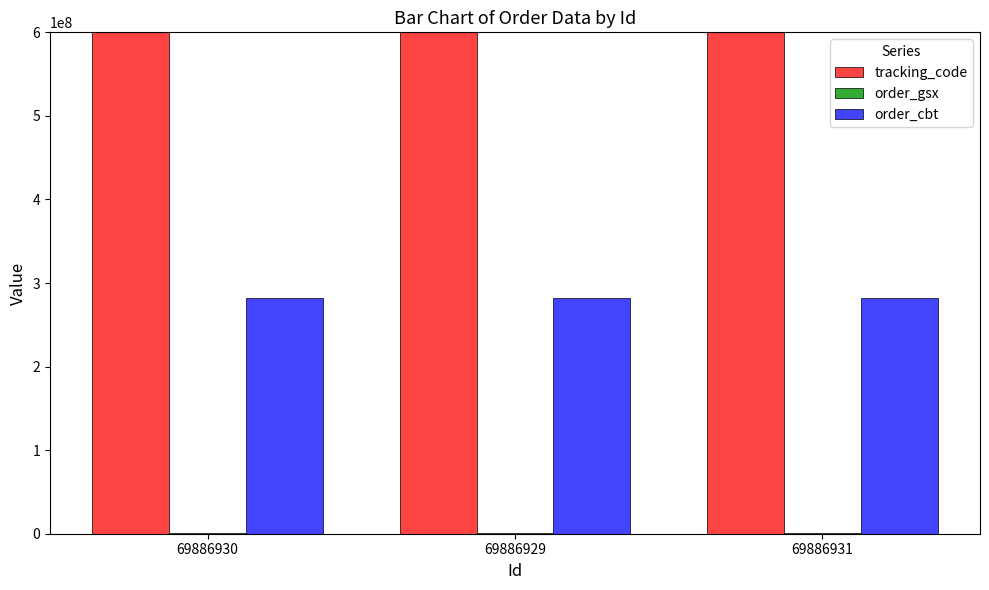

Which series has the largest total across all categories?

tracking_code